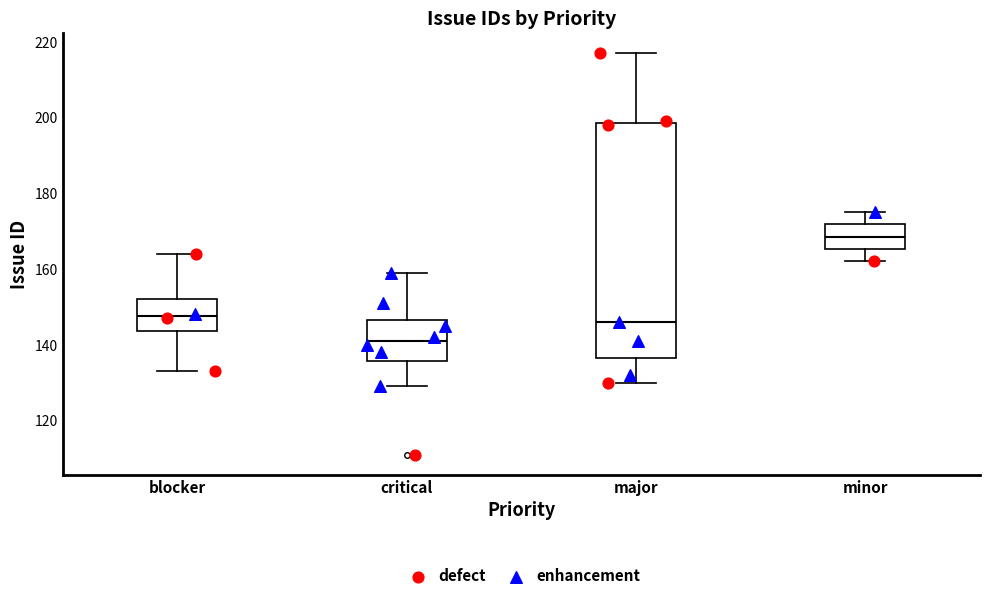

Reading left to right, transcribe this box plot: for each box, give where its median line is, the range the box spans, and where its two whiskers end, as read against the y-axis. The values are not printed on the chart, so give them approximately, as read against the axis.

blocker: median 148, box 144 to 152, whiskers 134 to 164
critical: median 142, box 136 to 146, whiskers 130 to 160
major: median 146, box 136 to 198, whiskers 130 to 218
minor: median 168, box 166 to 172, whiskers 162 to 176